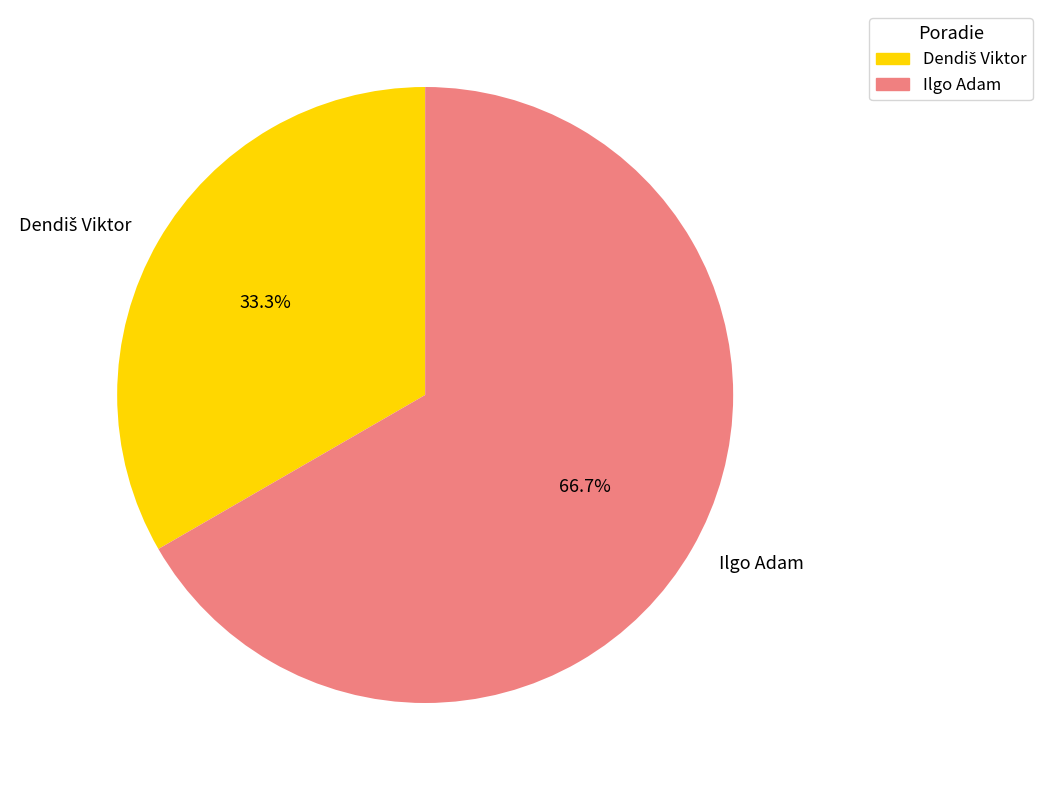

To the nearest percent, what is the average slice percentage?

50%